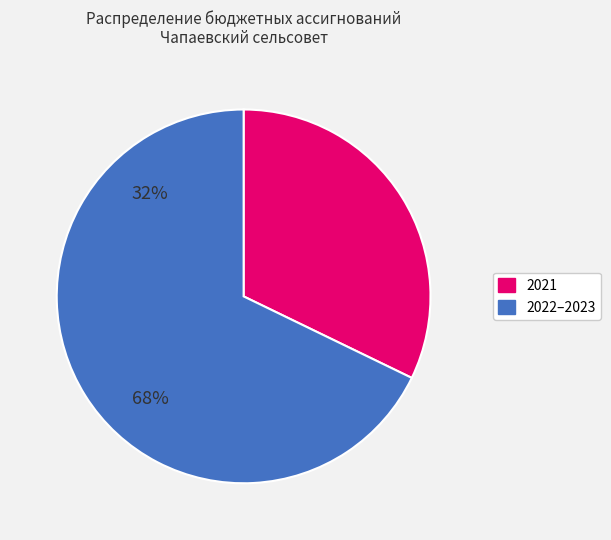

Is there a majority slice in this chart?

Yes